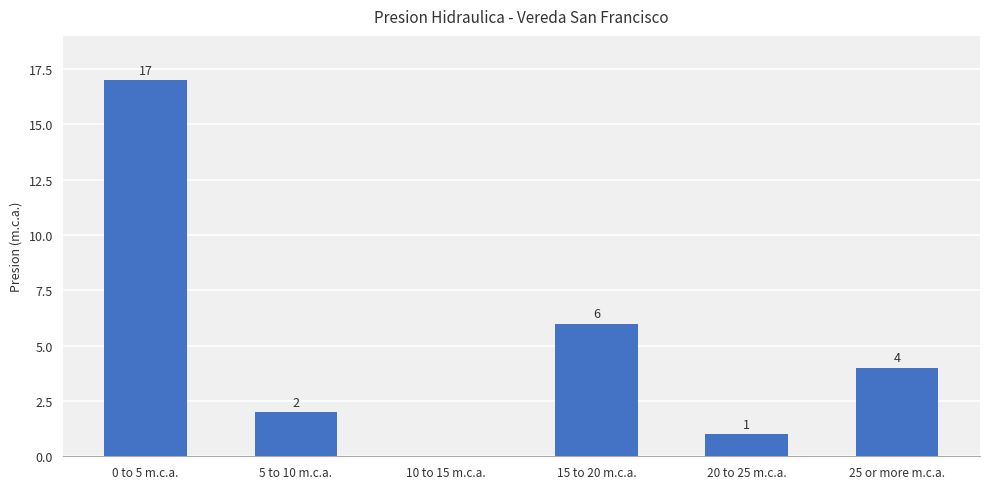

The value at 25 or more m.c.a. is 6. True or false?

False